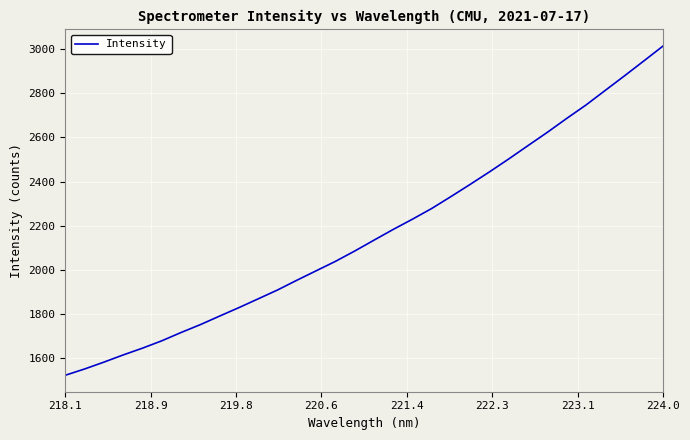

How many values are below 2134?

16